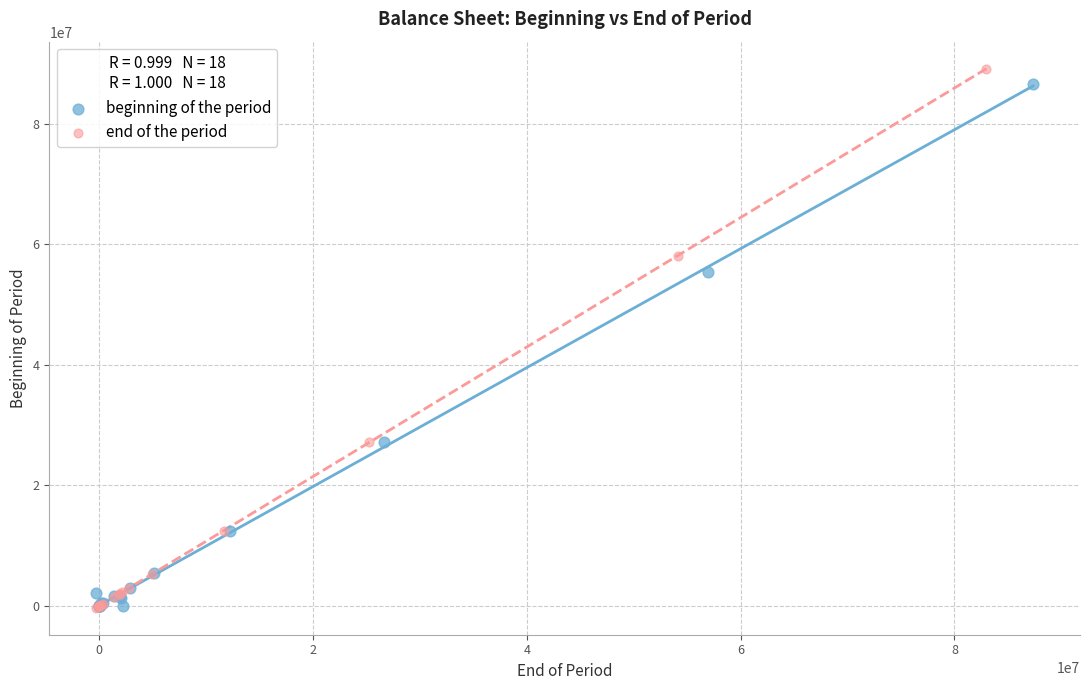

Which series has the widest spread of Y values?

end of the period